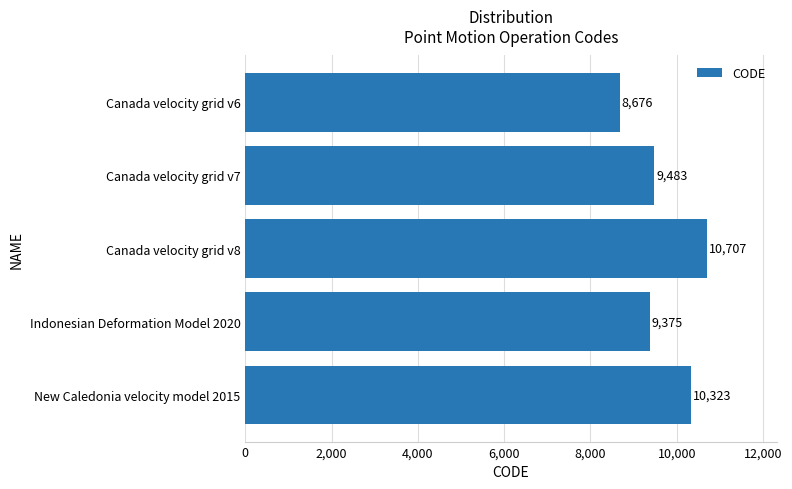

What is the change in value from Canada velocity grid v6 to Indonesian Deformation Model 2020?

+699